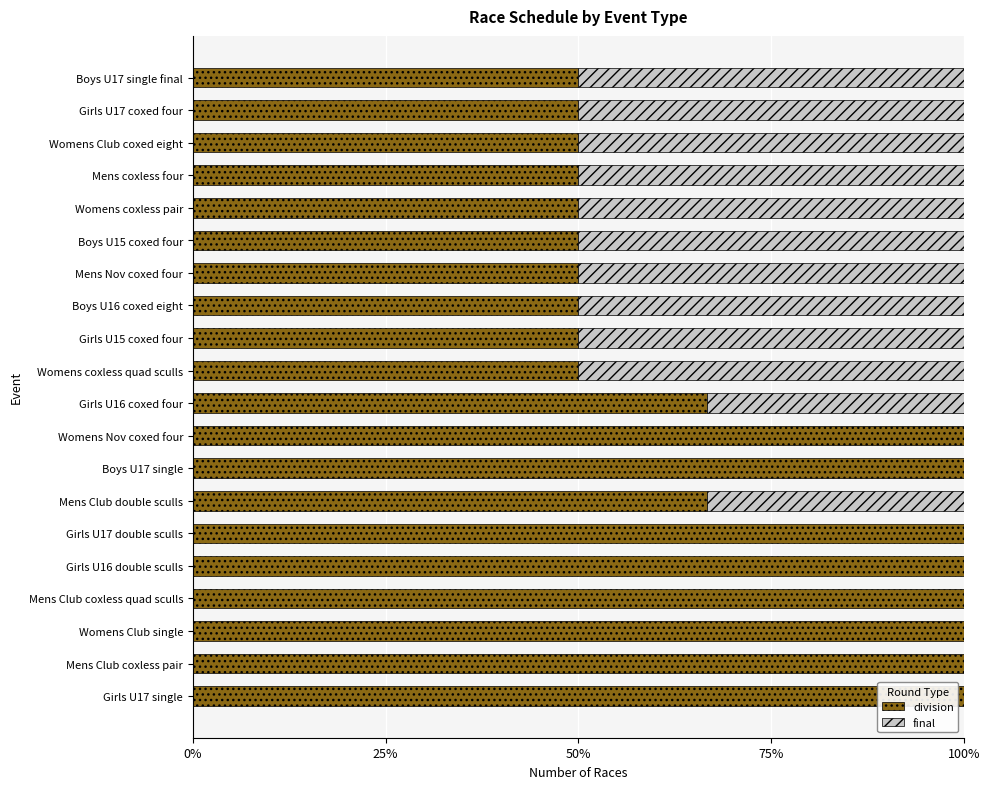

True or false: division has a value of 100.0 at Womens Club single.

True